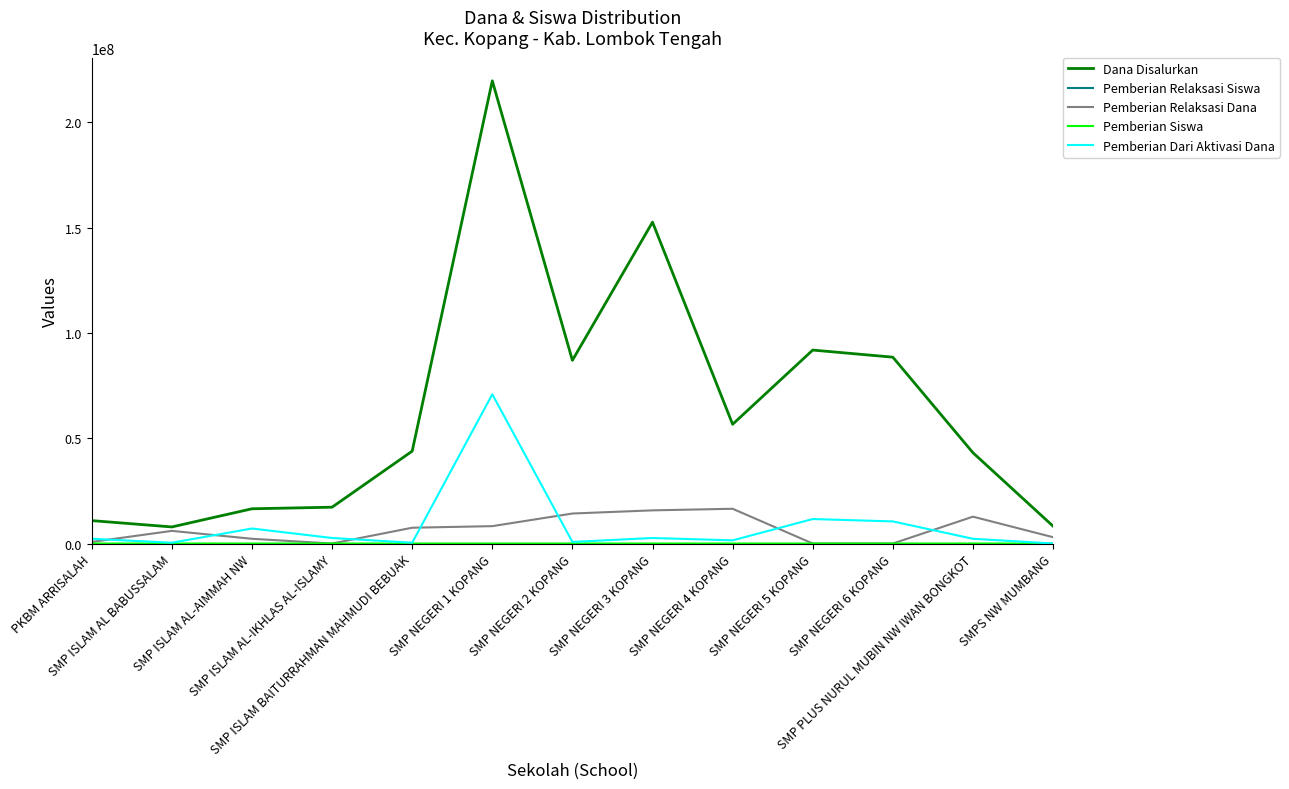

Which series has the largest range (max minus min)?

Dana Disalurkan